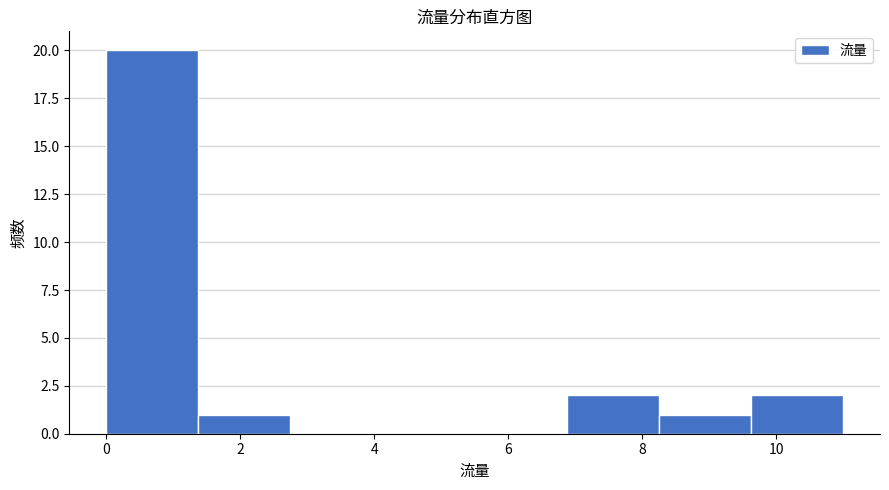

Reading left to right, transcribe this chart: for each bar, give the range it covers on the x-axis and its height. Neither the bar edges nor the heights are printed on the chart, so give them approximately, as read against the axes.

0.0 to 1.4: 20
1.4 to 2.8: 1
2.8 to 4.2: 0
4.2 to 5.6: 0
5.6 to 6.8: 0
6.8 to 8.2: 2
8.2 to 9.6: 1
9.6 to 11.0: 2